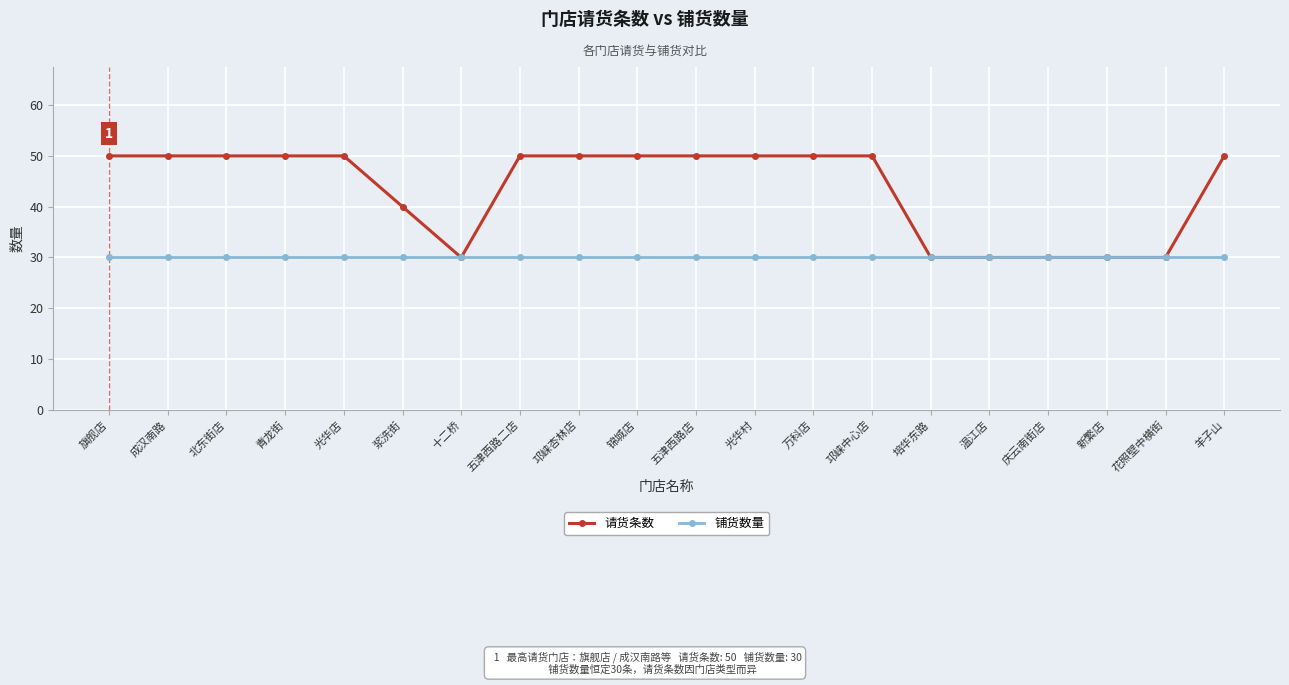

Which series has the largest range (max minus min)?

请货条数